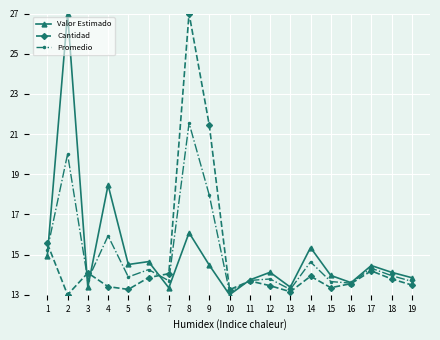

What are all the series names shown in the legend?

Valor Estimado, Cantidad, Promedio